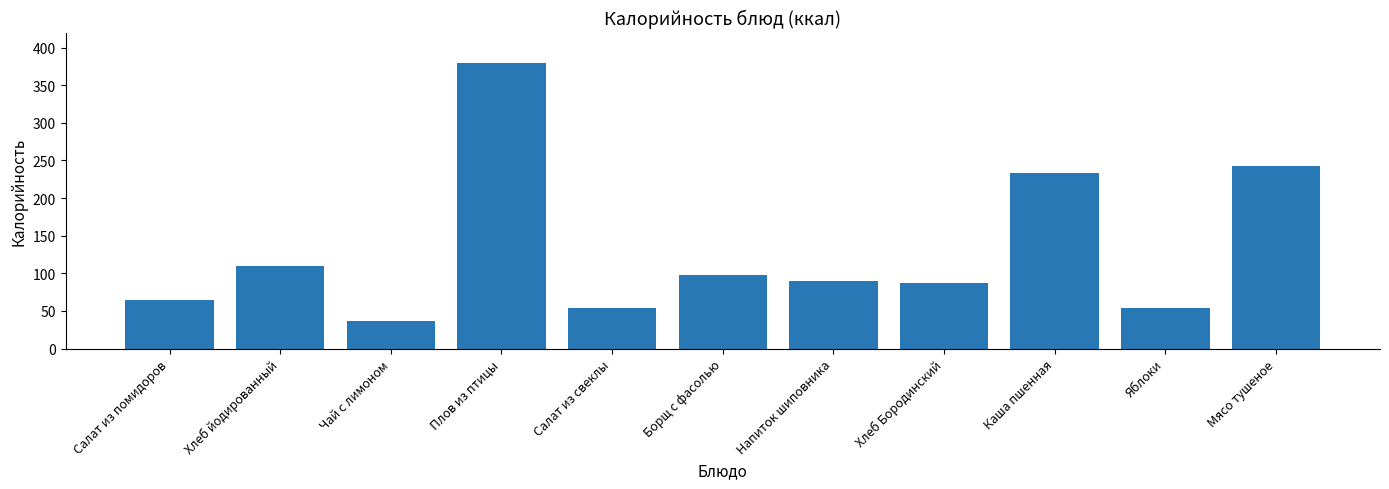

The chart shows a value of 51.5 at Хлеб Бородинский. True or false?

False